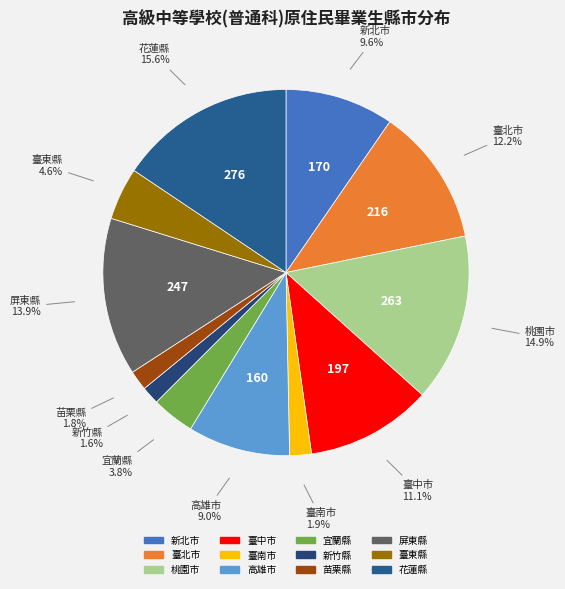

How much of the chart is everything except 宜蘭縣?

96.2%